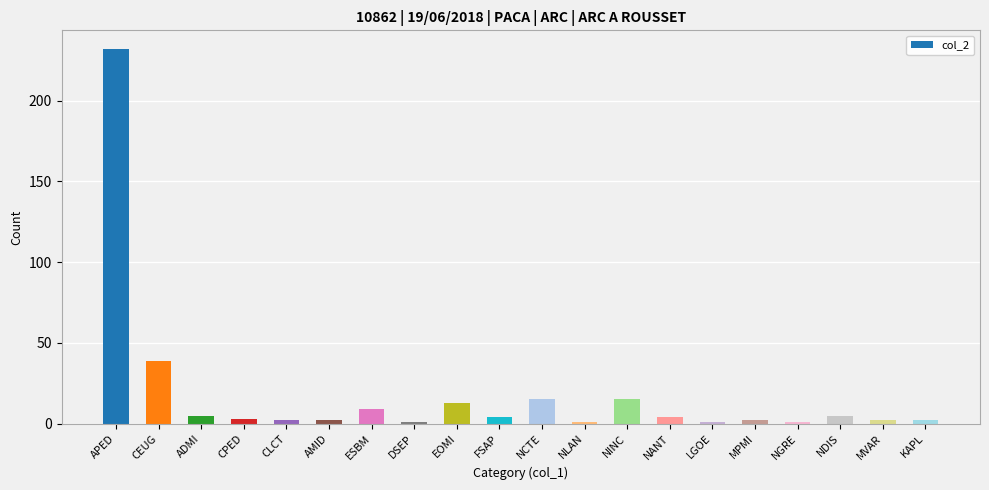

At which category does the chart reach its peak across all series?

APED